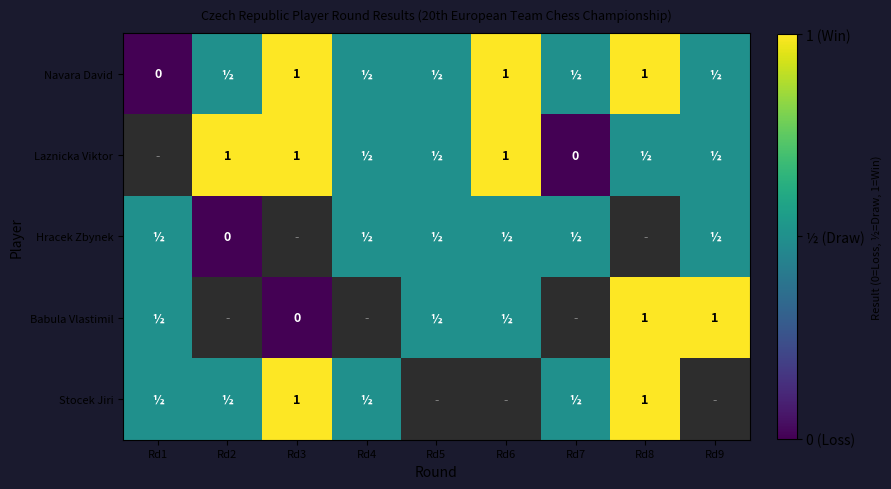

Which label corresponds to the largest value in the chart?

Rd3